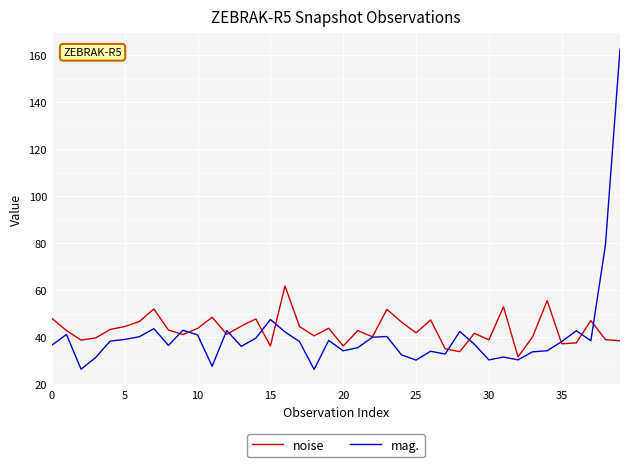

What is the maximum value for noise?

61.9